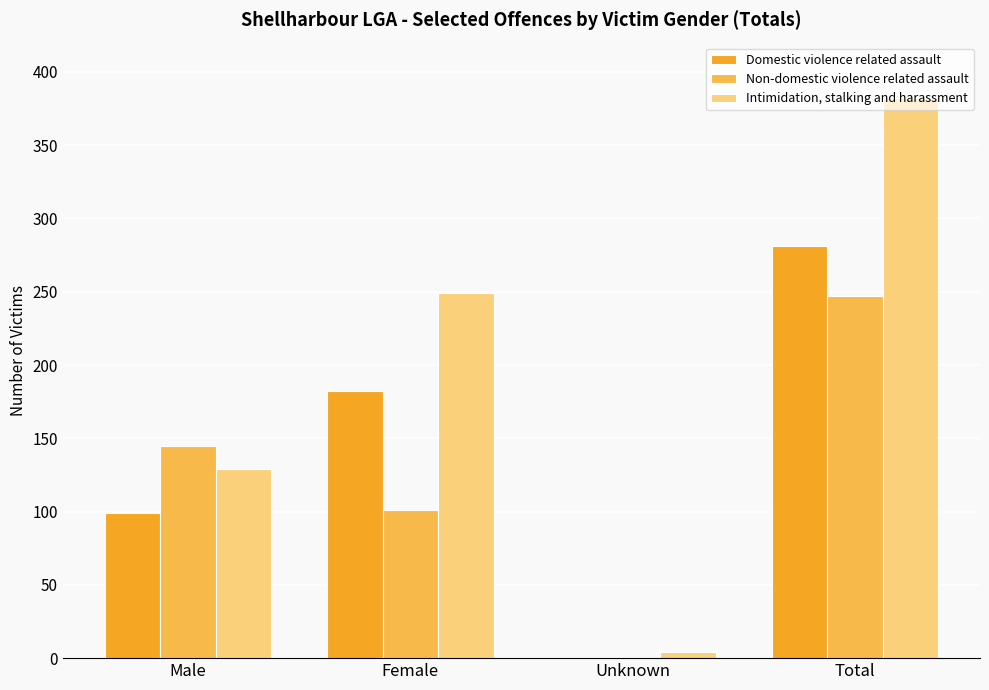

Which series has the widest spread of values?

Intimidation, stalking and harassment